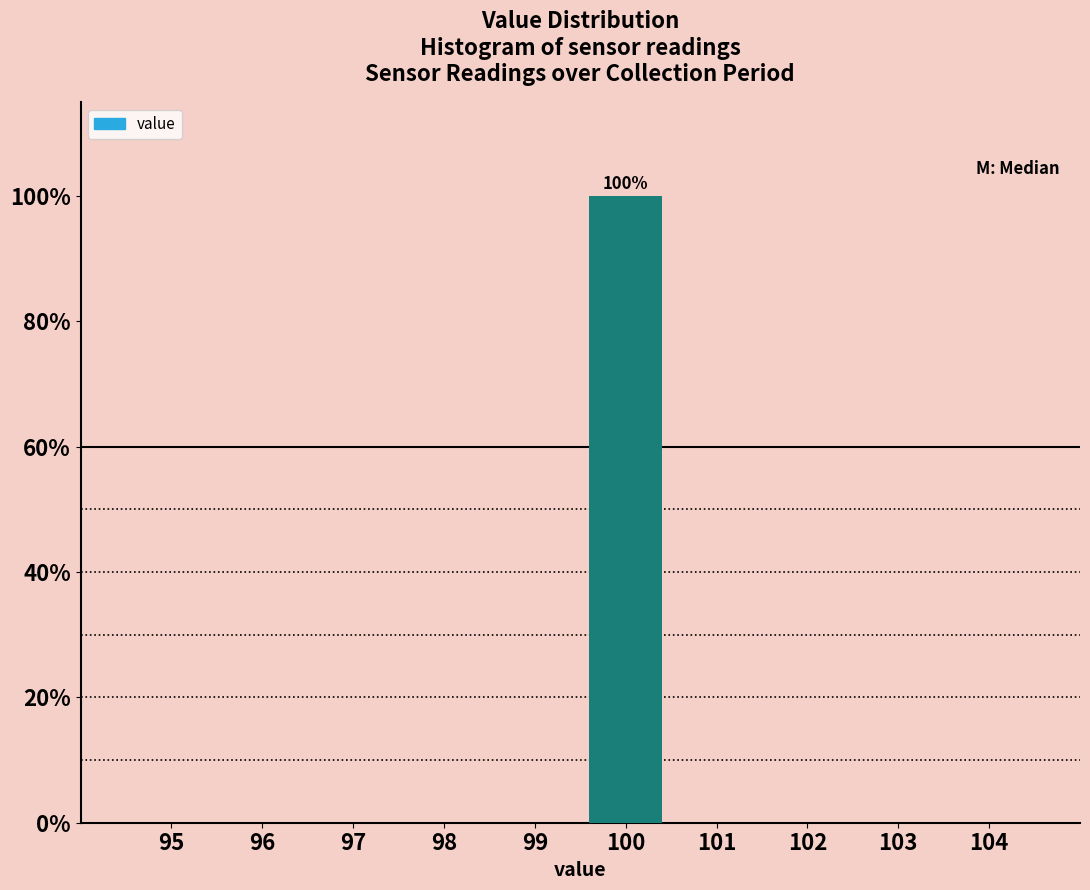

Reading left to right, extract all data points from this chart.

95=0	96=0	97=0	98=0	99=0	100=100	101=0	102=0	103=0	104=0